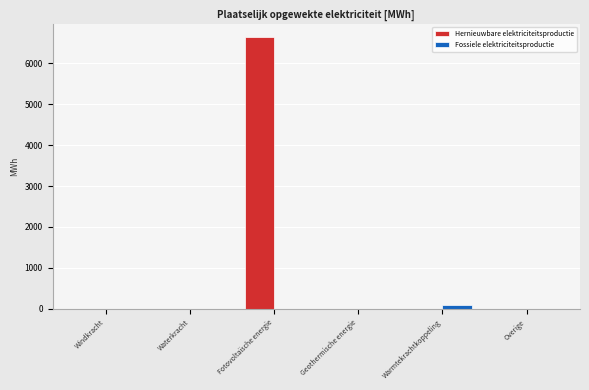

How many groups of bars are there?

6